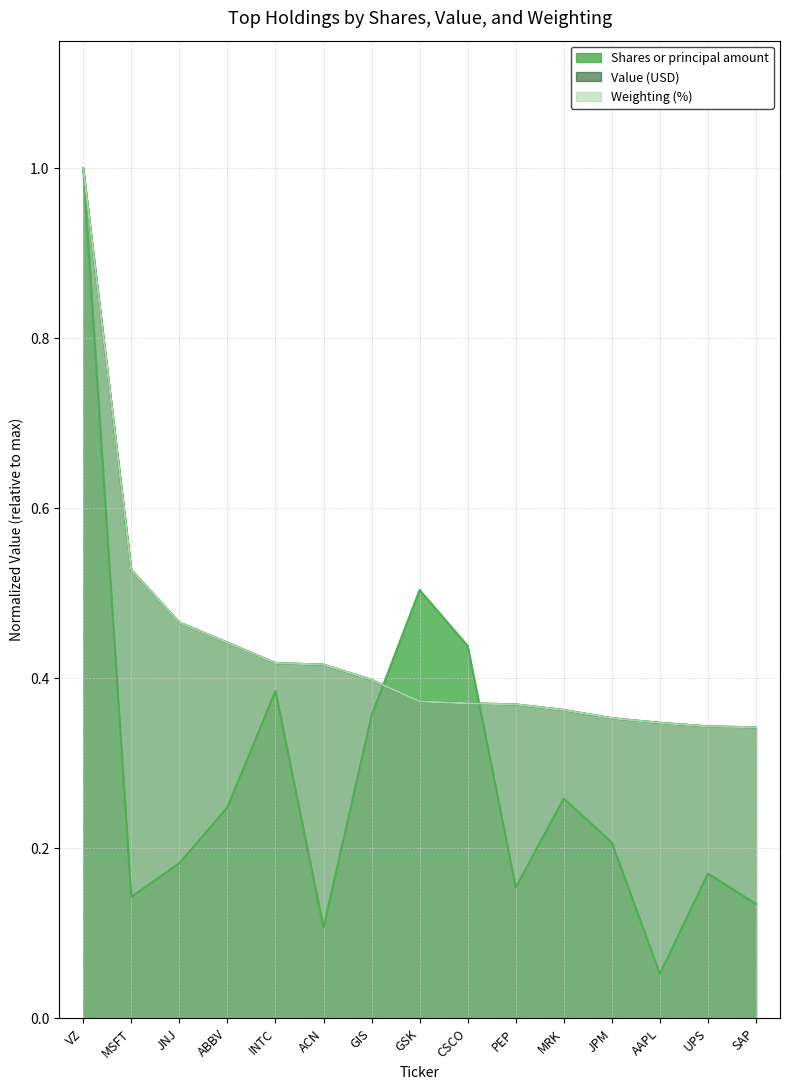

What is the difference between the values at CSCO and MRK?

0.2